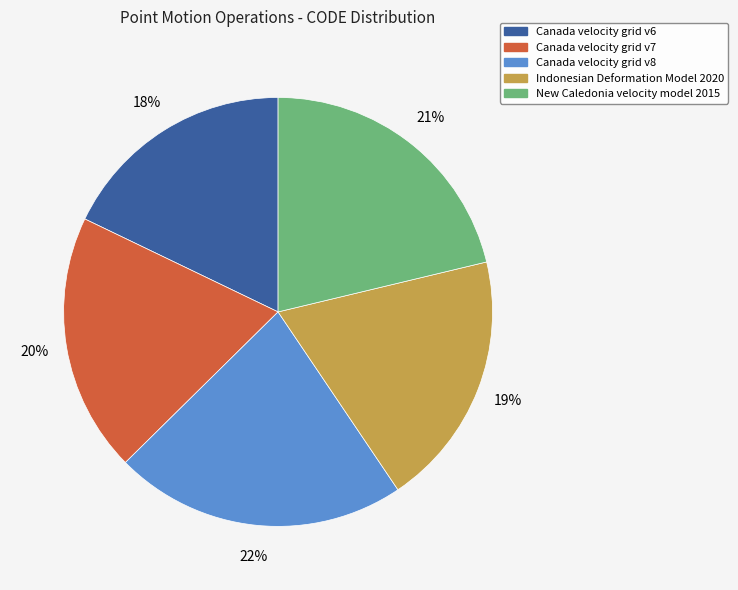

True or false: Canada velocity grid v7 accounts for 20% of the total.

True